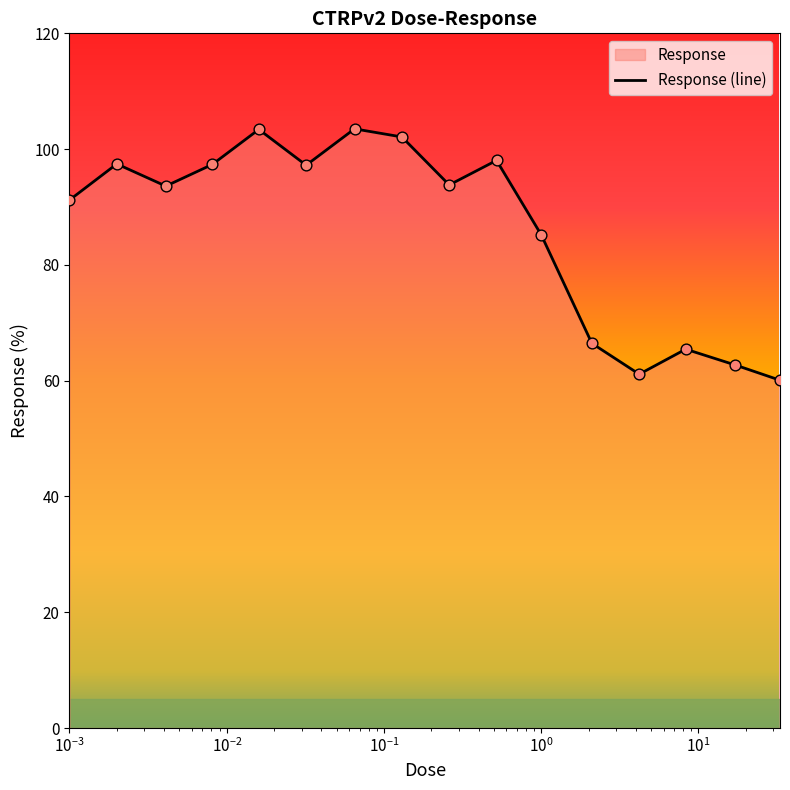

What is the maximum value shown in the chart?

103.5